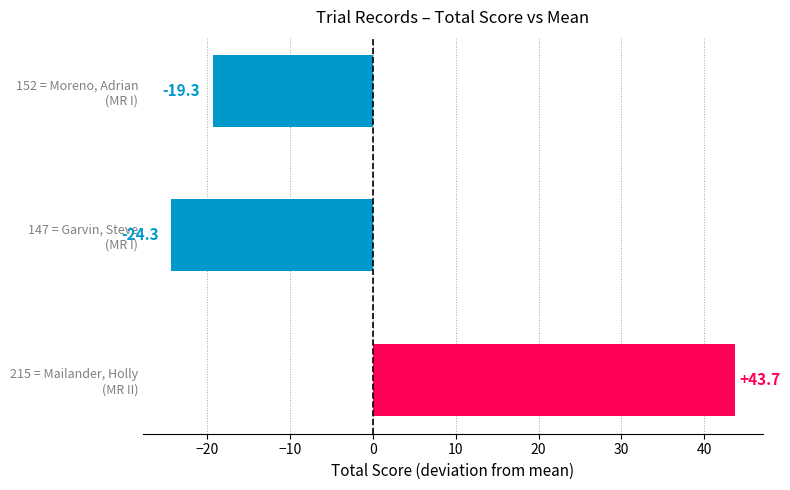

Reading top to bottom, what are all the values shown in this chart?

-19.3	-24.3	43.7